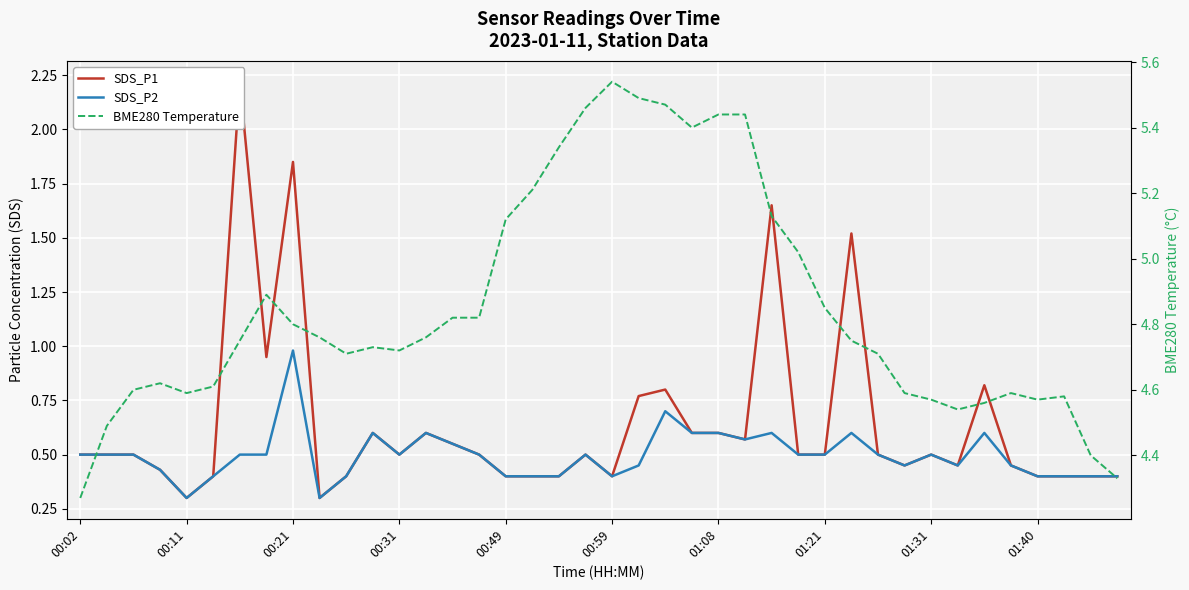

The value of SDS_P1 at 25 is 0.8. True or false?

False